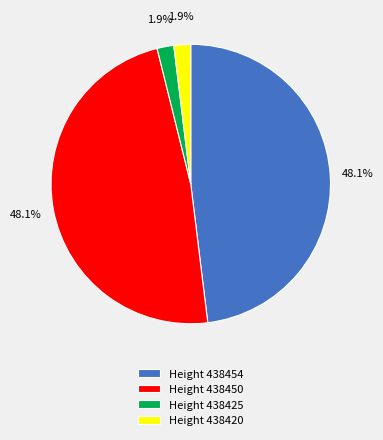

Is there a majority slice in this chart?

No